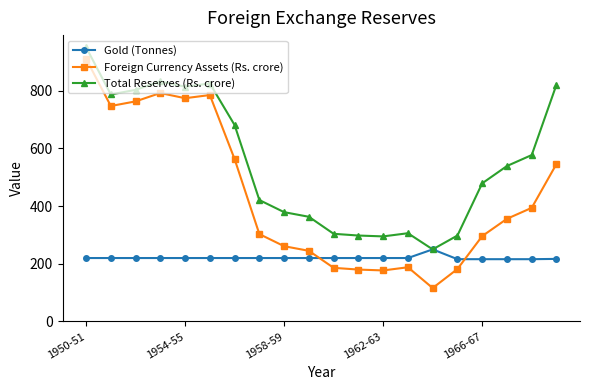

True or false: Foreign Currency Assets (Rs. crore) and Total Reserves (Rs. crore) intersect in this chart.

False